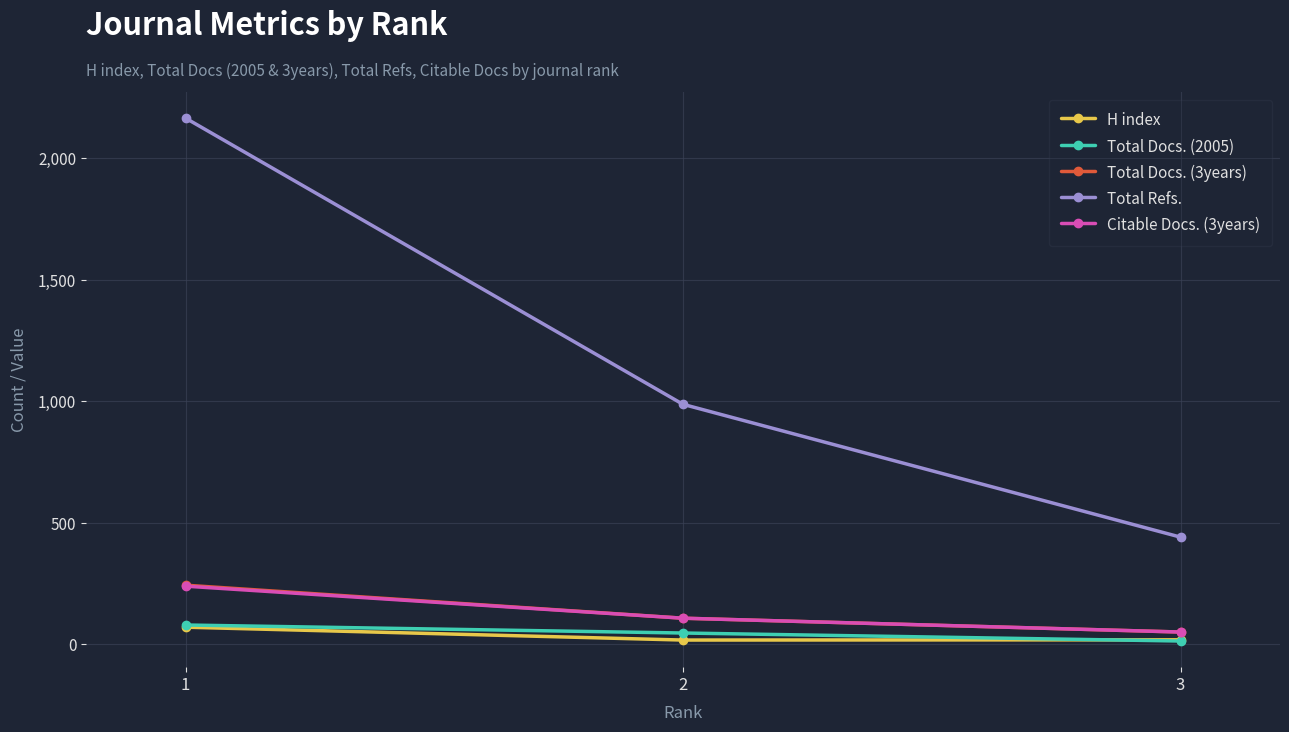

At how many categories does at least one series exceed 278?

3